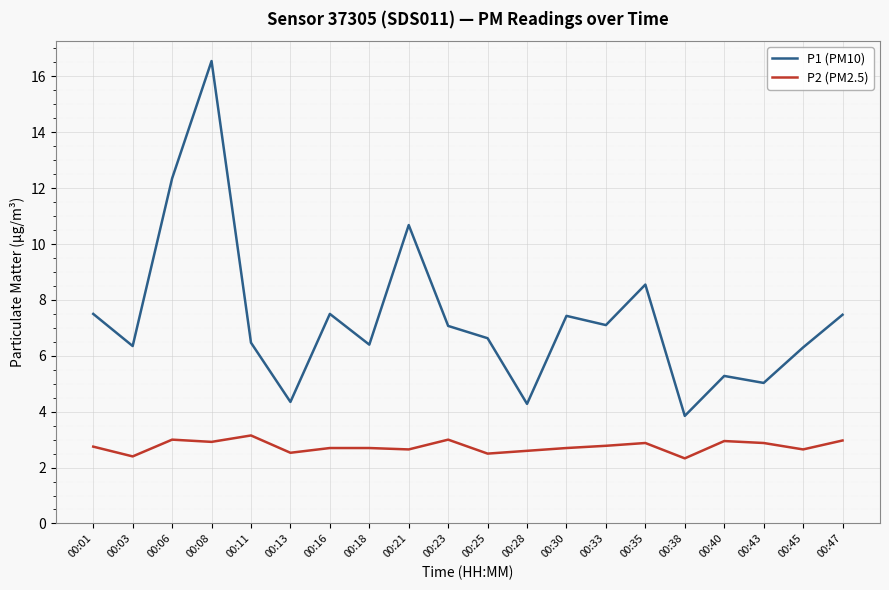

What are all the series names shown in the legend?

P1 (PM10), P2 (PM2.5)